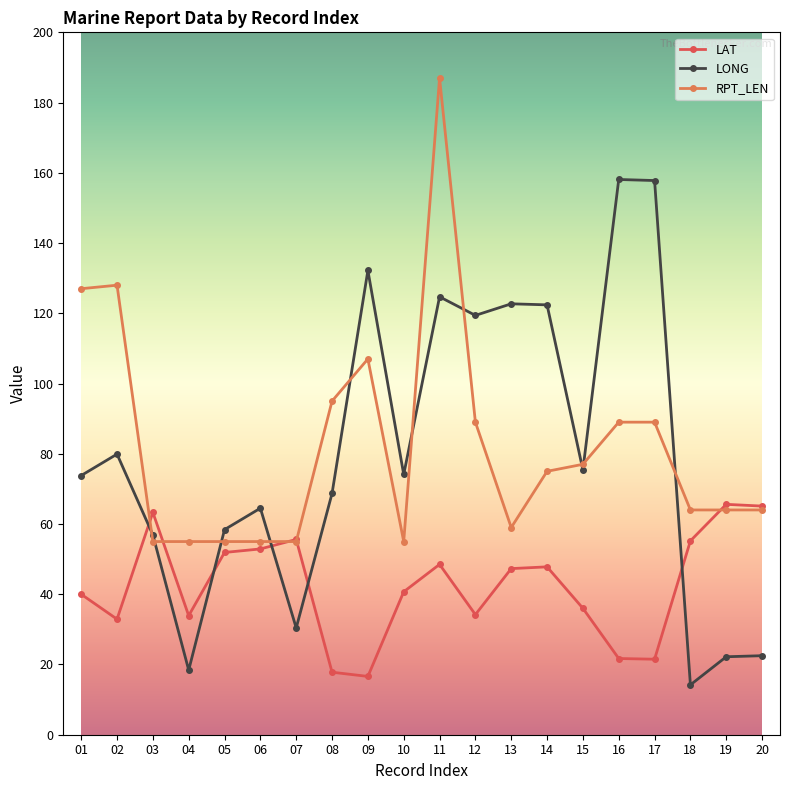

How many distinct data groups are displayed?

3